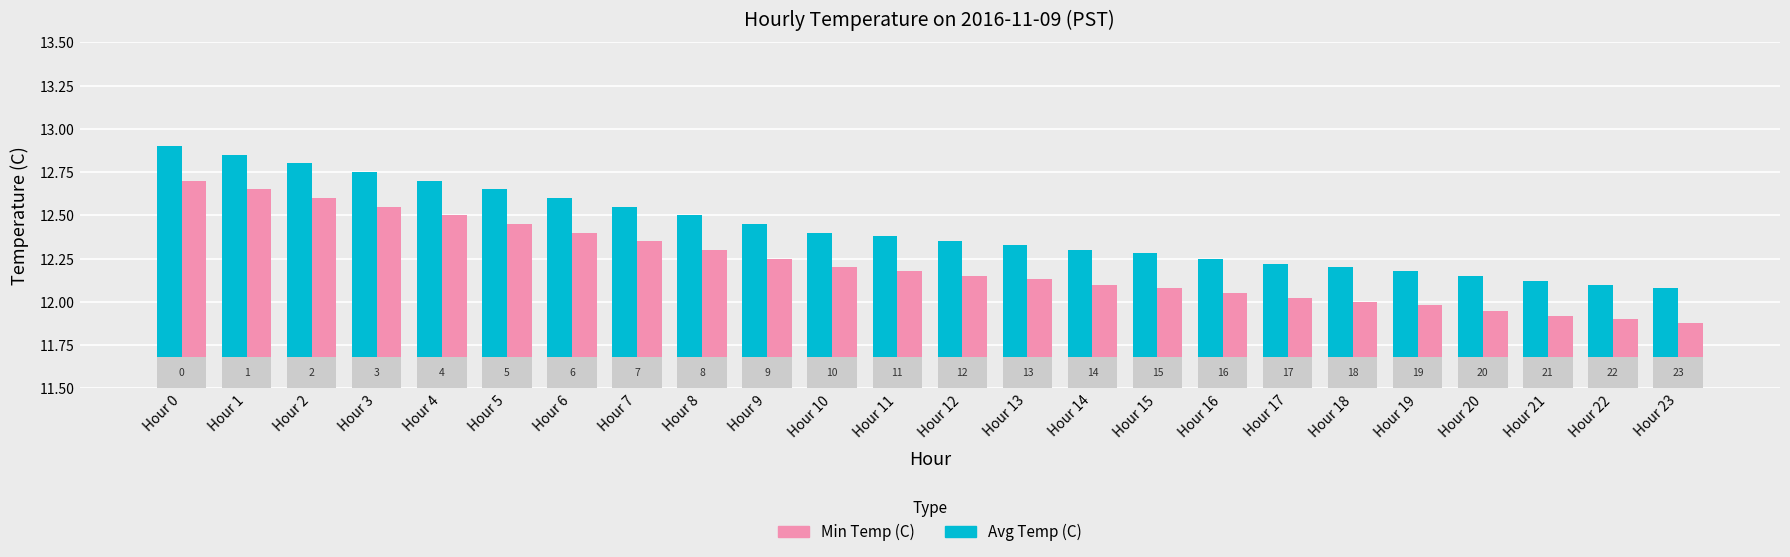

Which category has the lowest value in the Avg Temp (C) series?

Hour 23